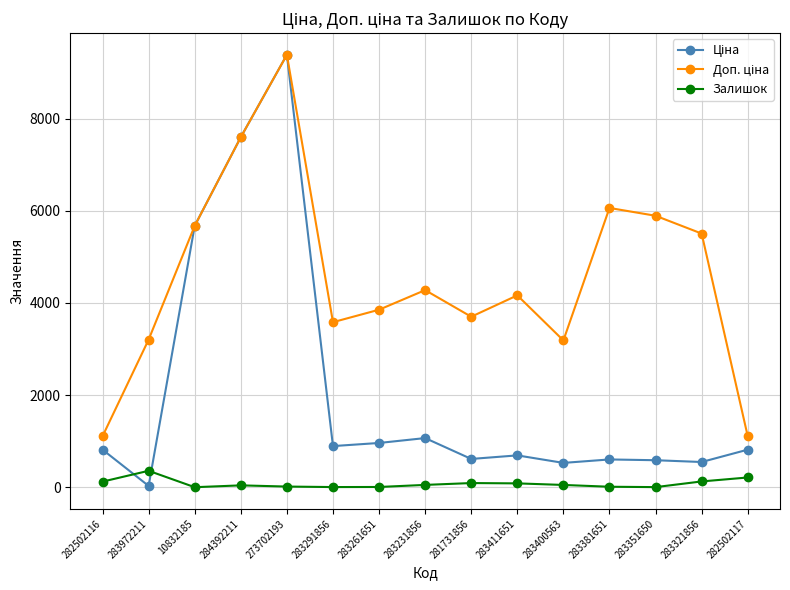

What is the minimum value shown in the chart?

4.0